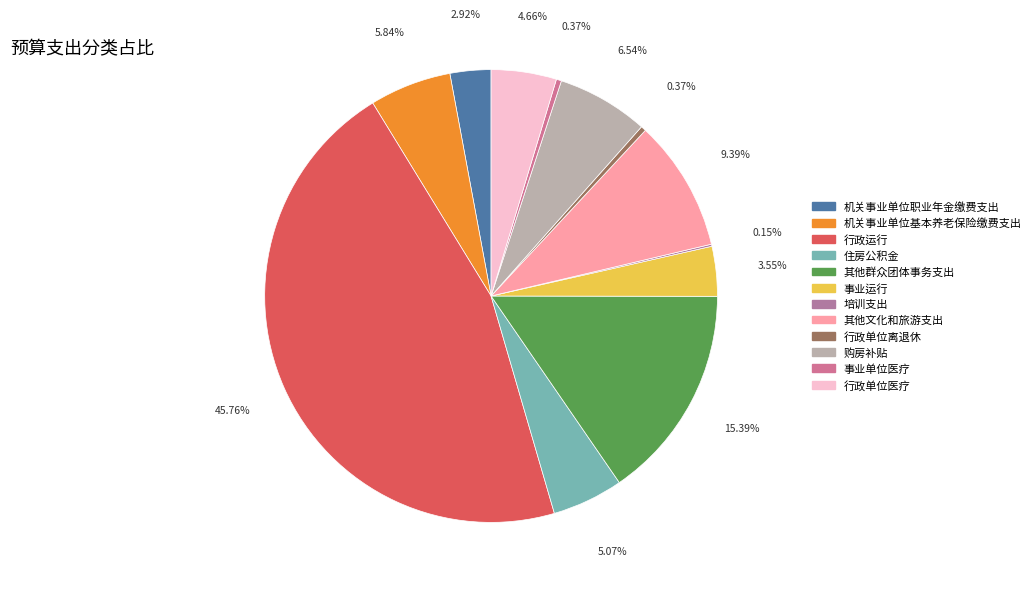

To the nearest percent, what is the average slice percentage?

8%